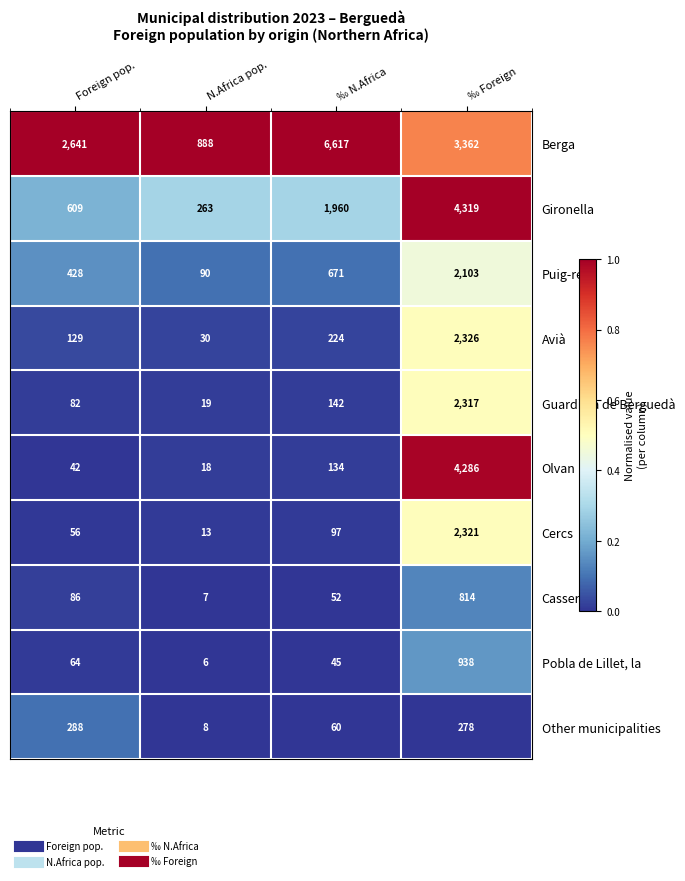

True or false: Avià has a value of 224 at ‰ N.Africa.

True